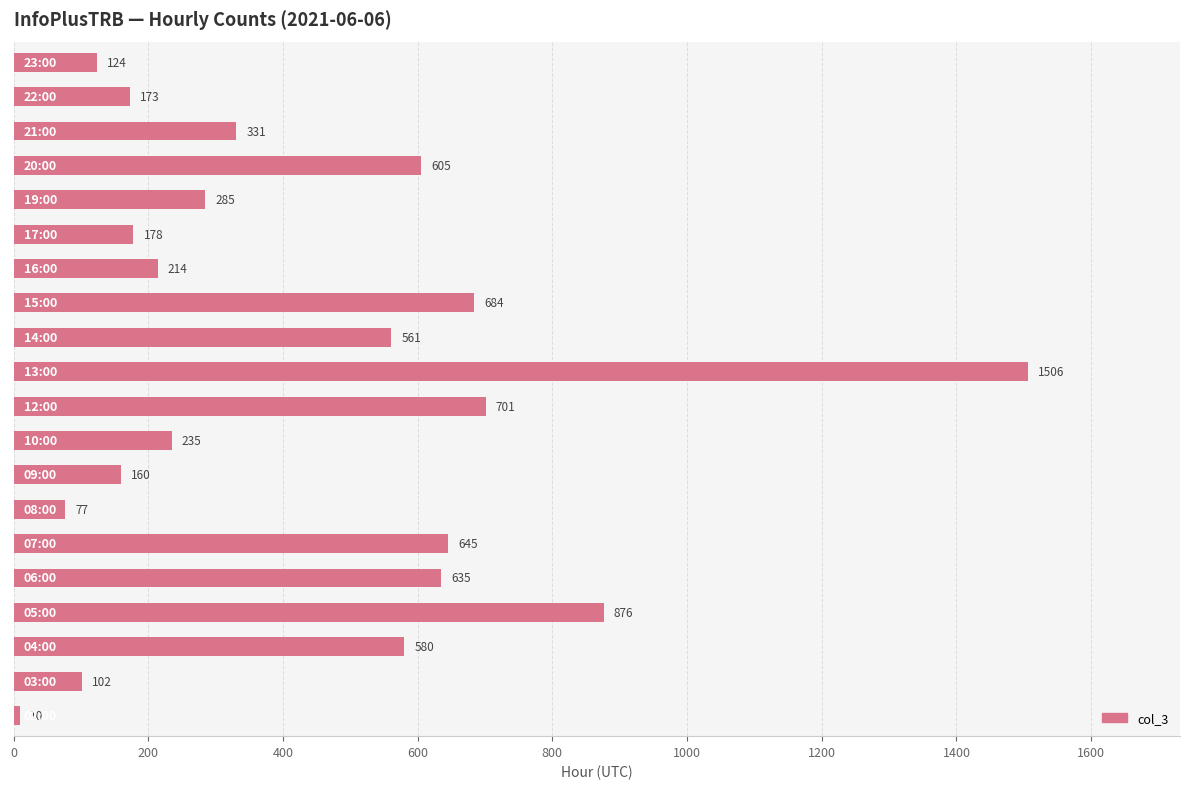

How many values are below 331?

10